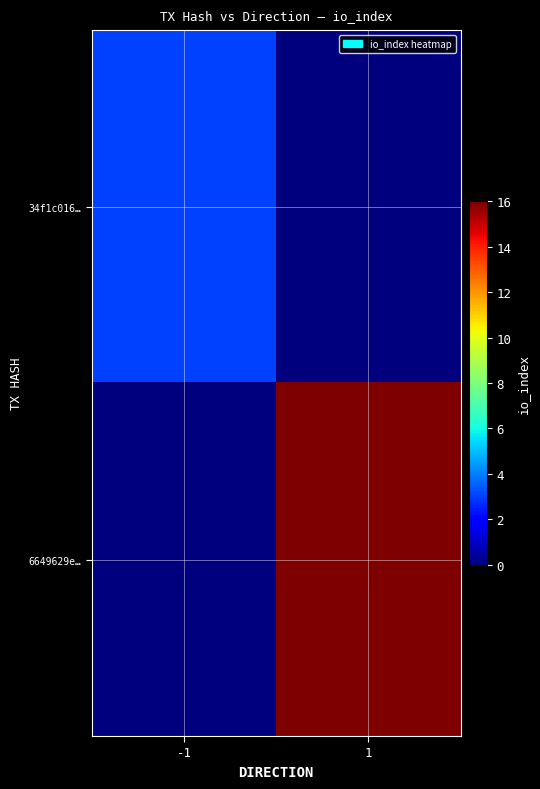

What is the difference between the highest and lowest values at -1?

3